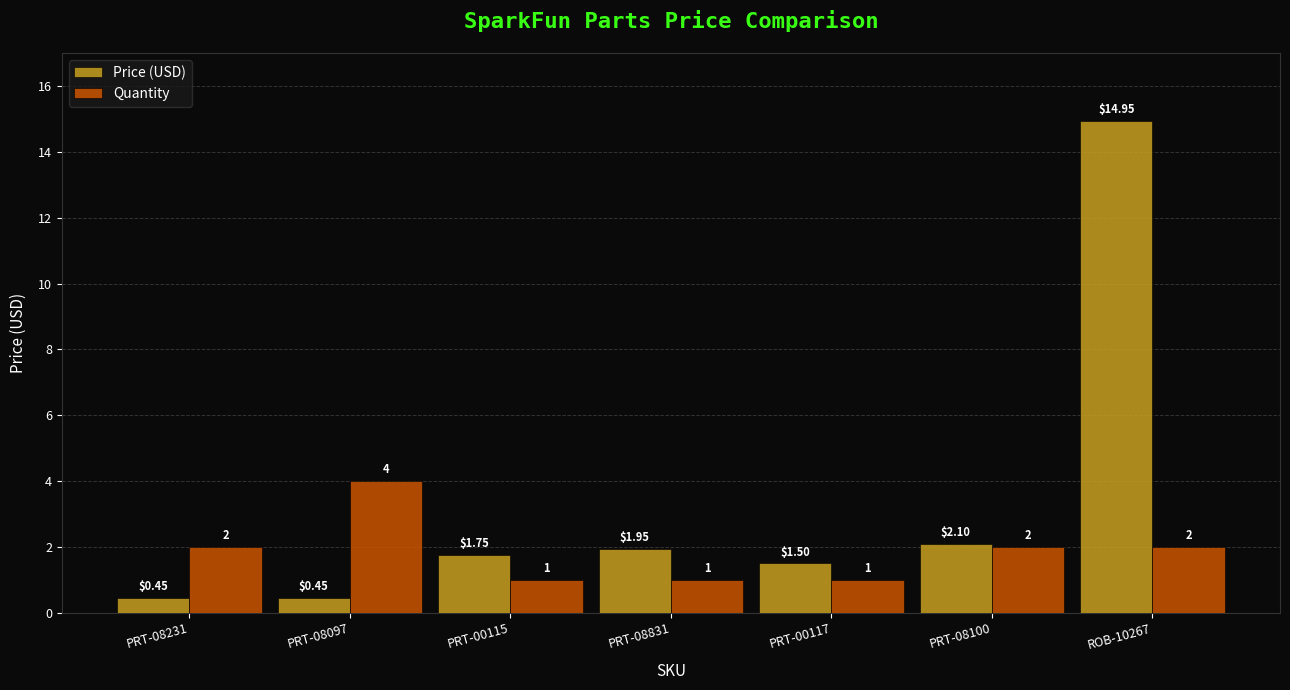

What is the average value of the Price (USD) series?

3.3